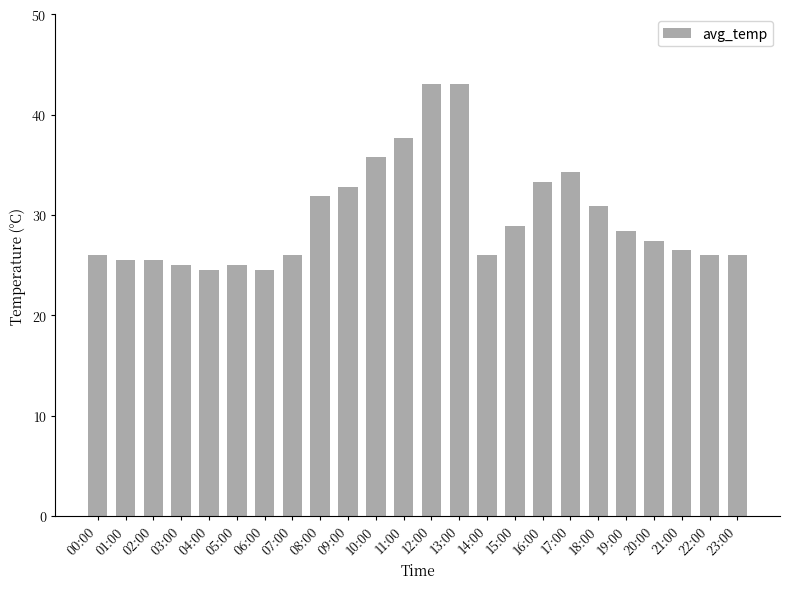

What is the label of the 7th bar from the left?

06:00